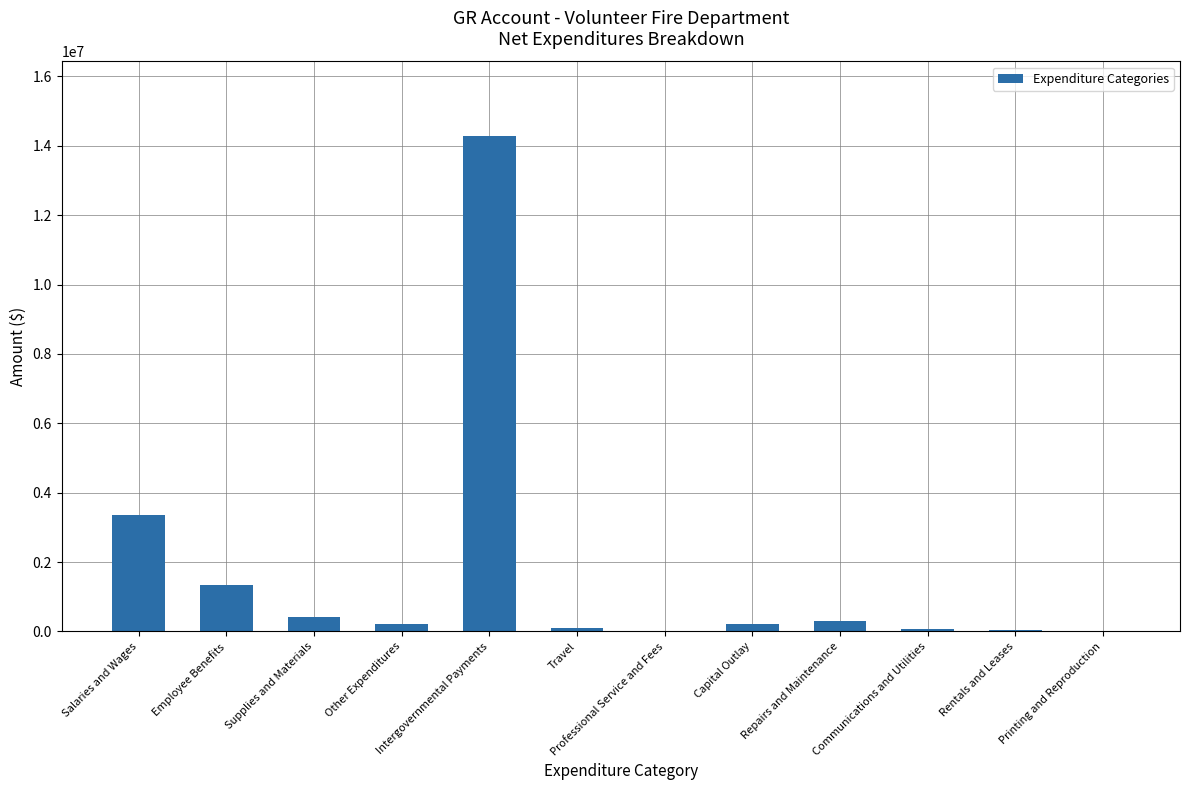

Which label corresponds to the largest value in the chart?

Intergovernmental Payments